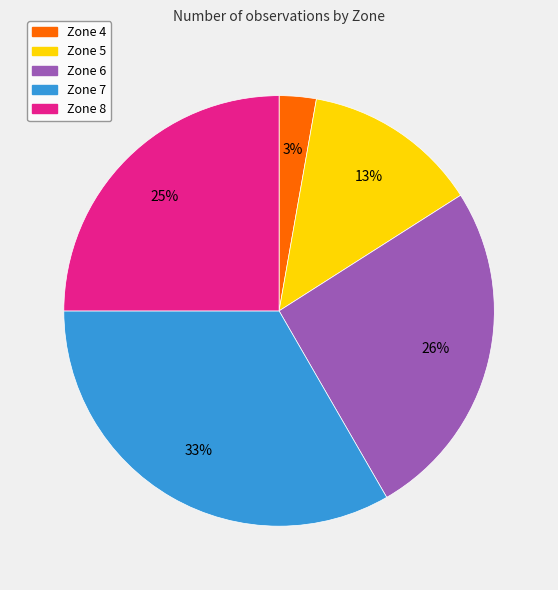

Does Zone 5 represent more than half of the total?

No